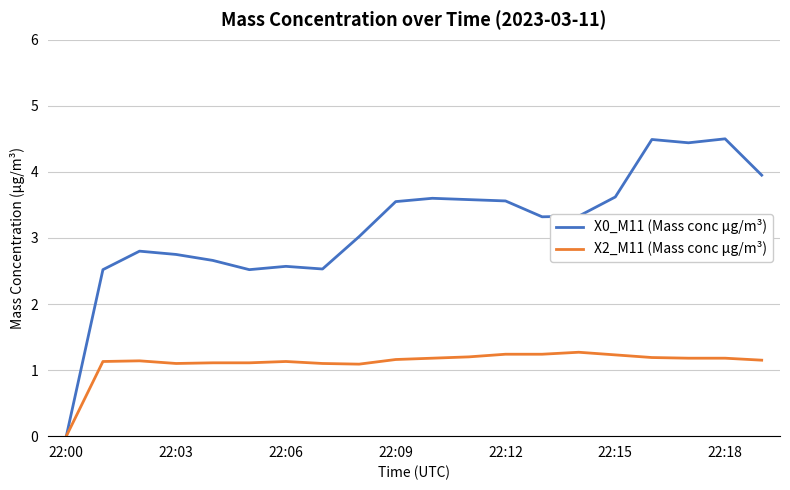

How many lines are shown in the chart?

2